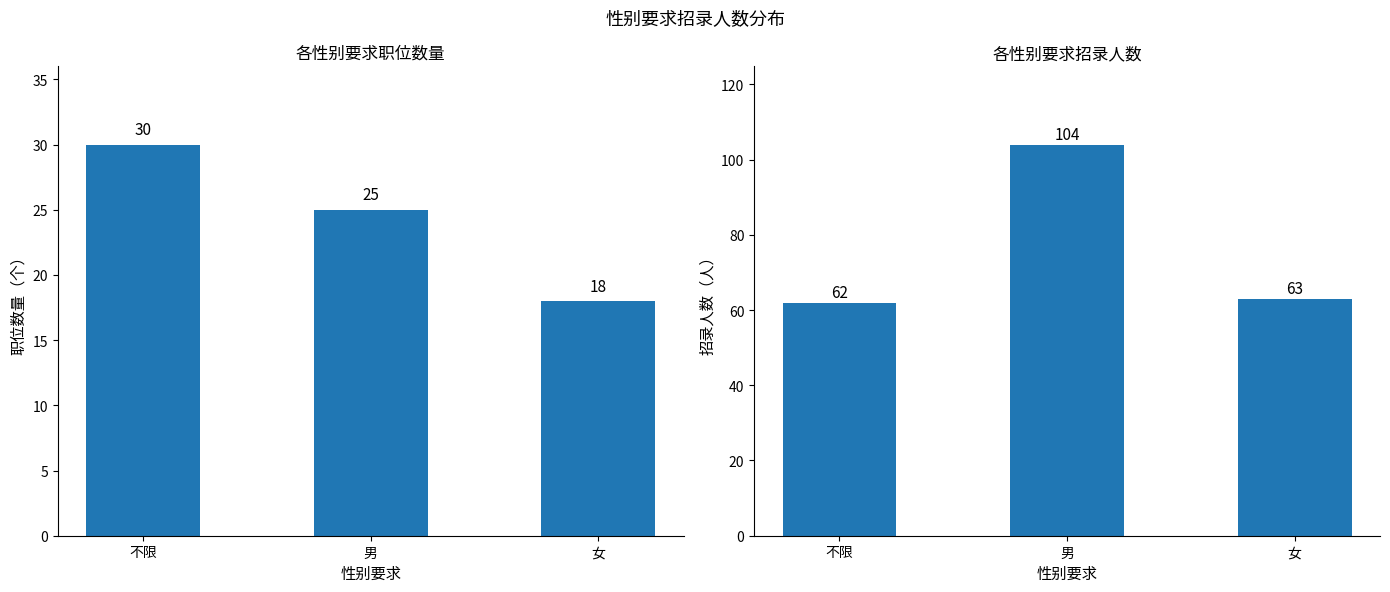

True or false: 招录人数 has a value of 63 at 女.

True